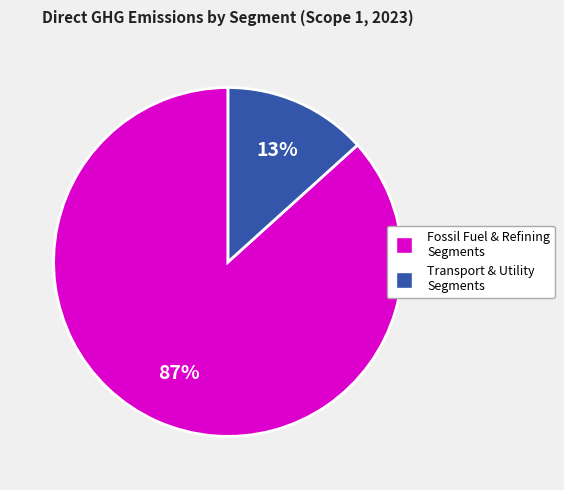

To the nearest percent, what is the average slice percentage?

50%